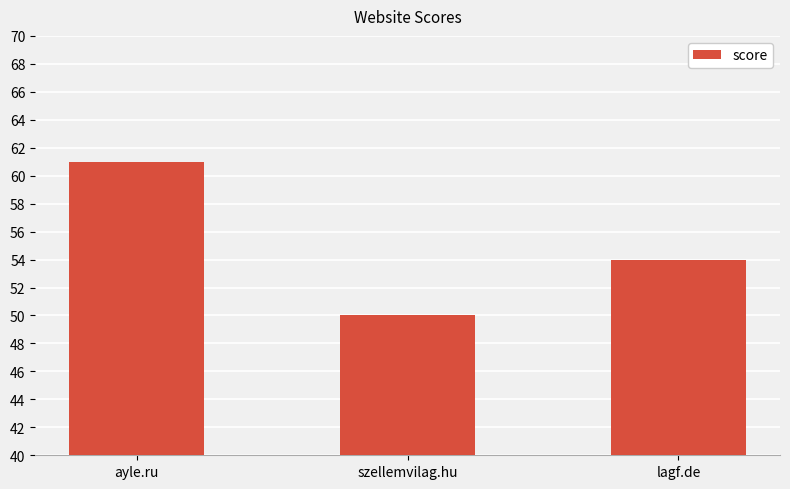

Between lagf.de and ayle.ru, which is larger?

ayle.ru